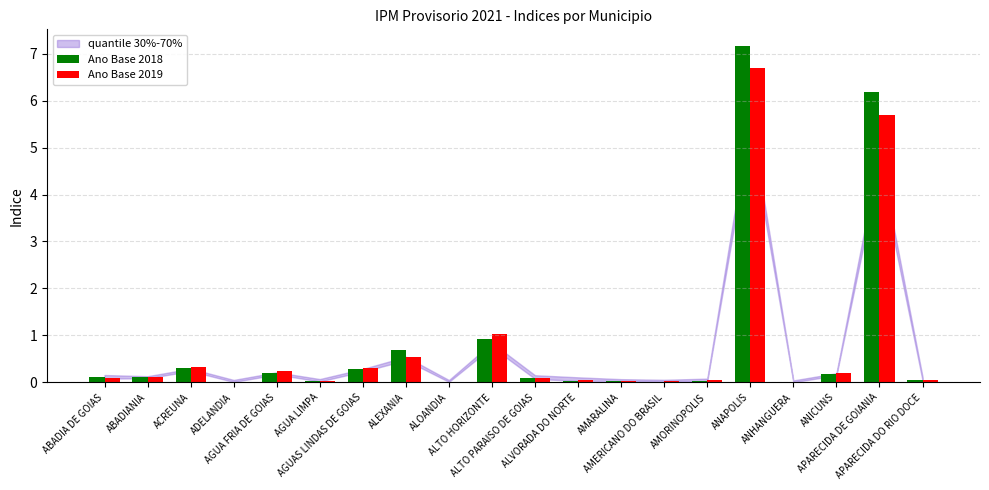

What is the sum of all Ano Base 2019 values?

15.6